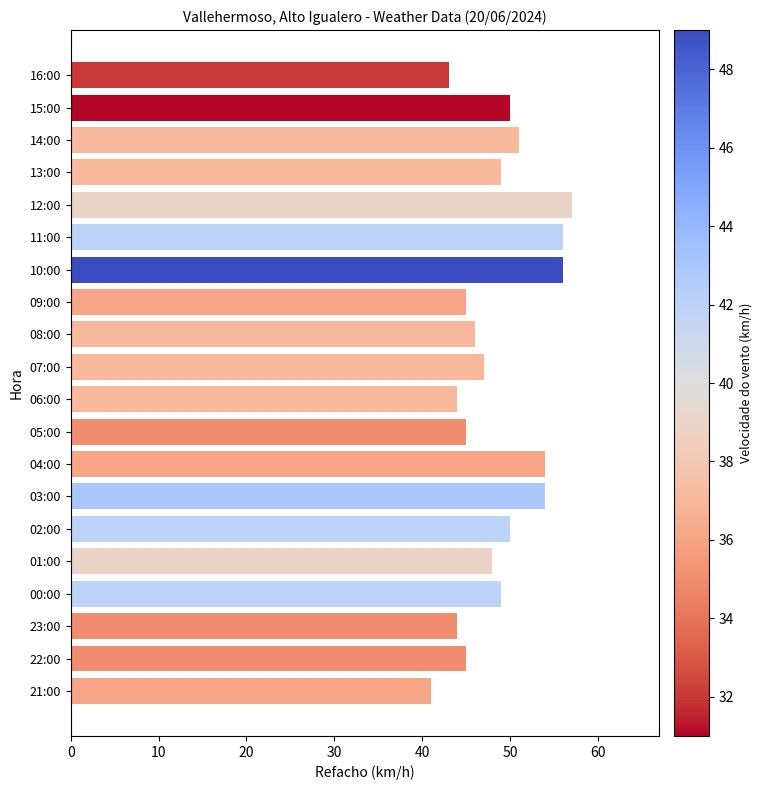

What is the label of the 11th bar from the top?

06:00